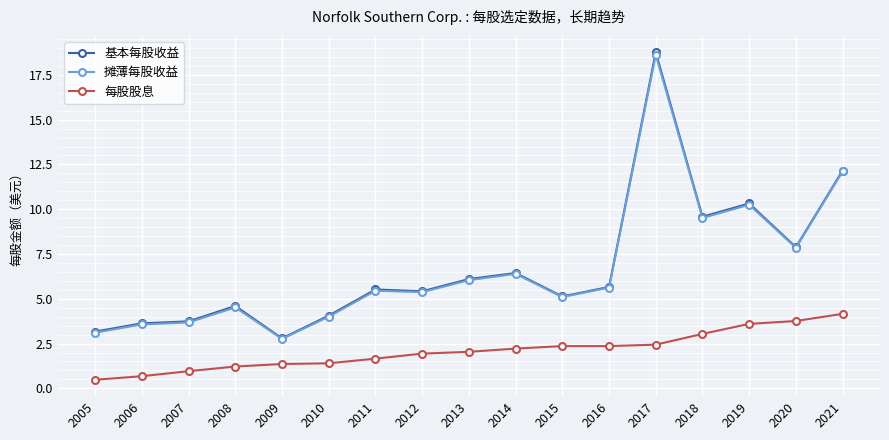

What is the highest value of the 摊薄每股收益 series?

18.6